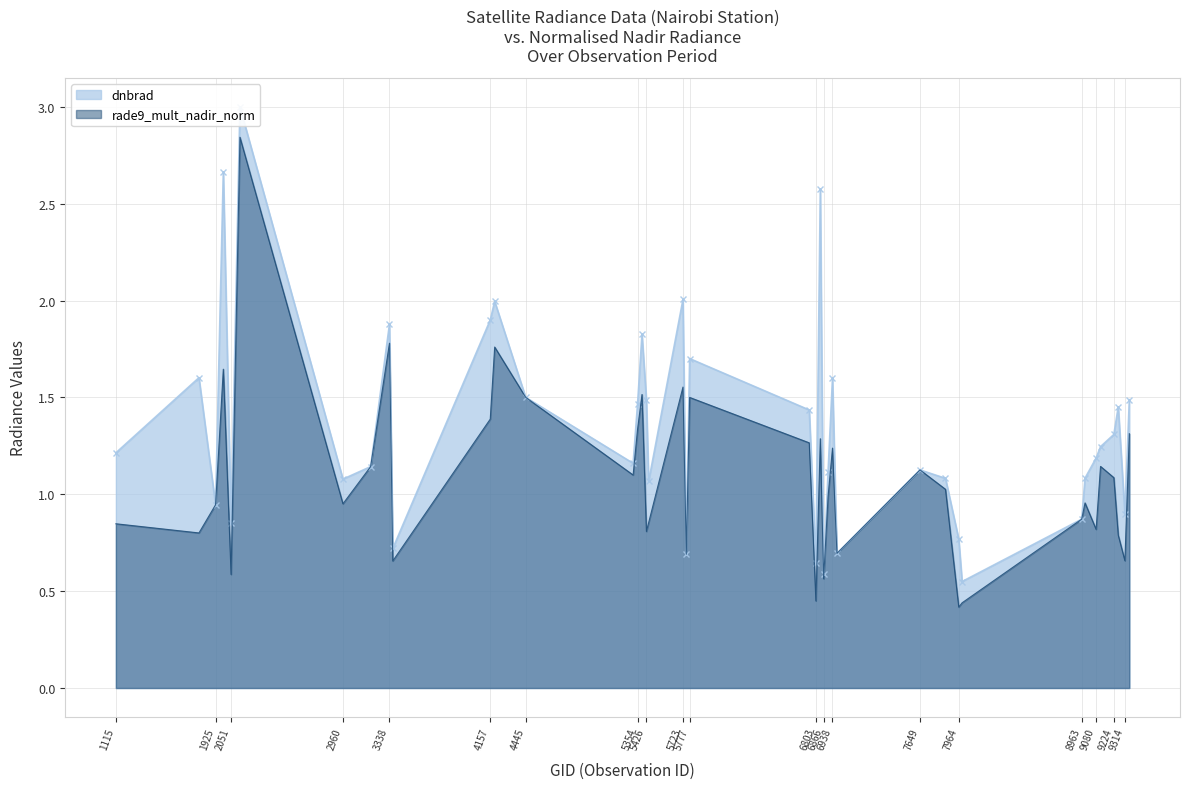

Does the chart have visible grid lines?

Yes